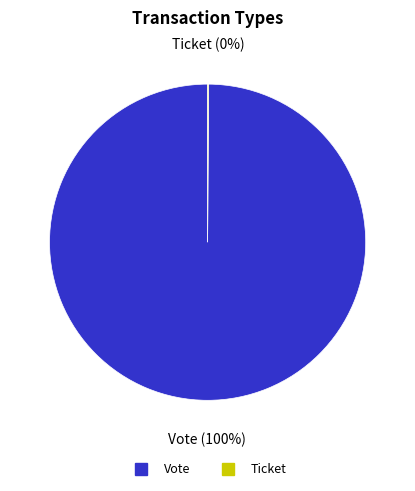

Is it true that Vote is 89% of the pie?

False